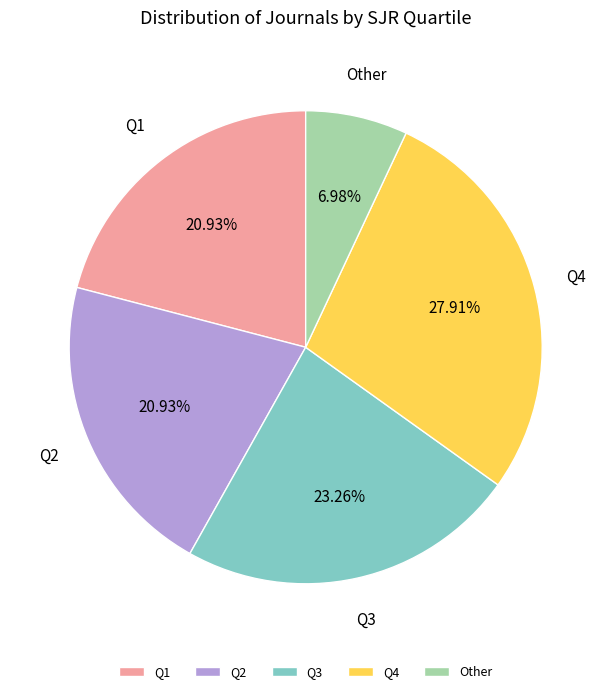

To the nearest percent, what is the difference between the largest and smallest slice percentages?

21%